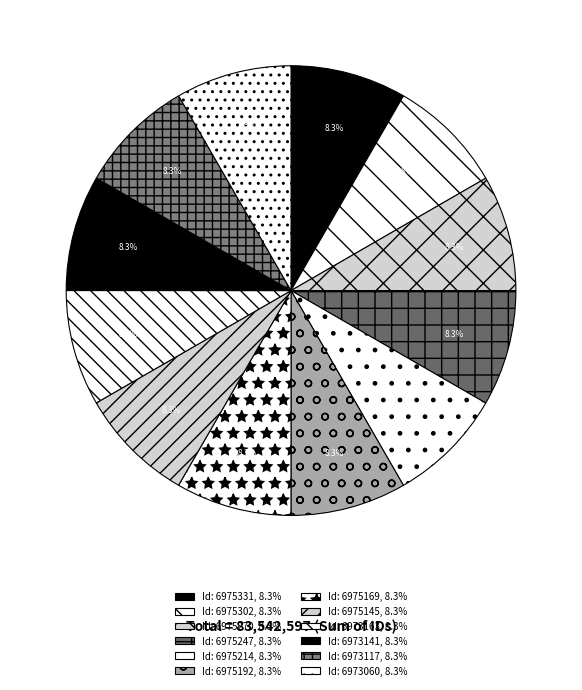

Is it true that Id: 6975145 is 22% of the pie?

False